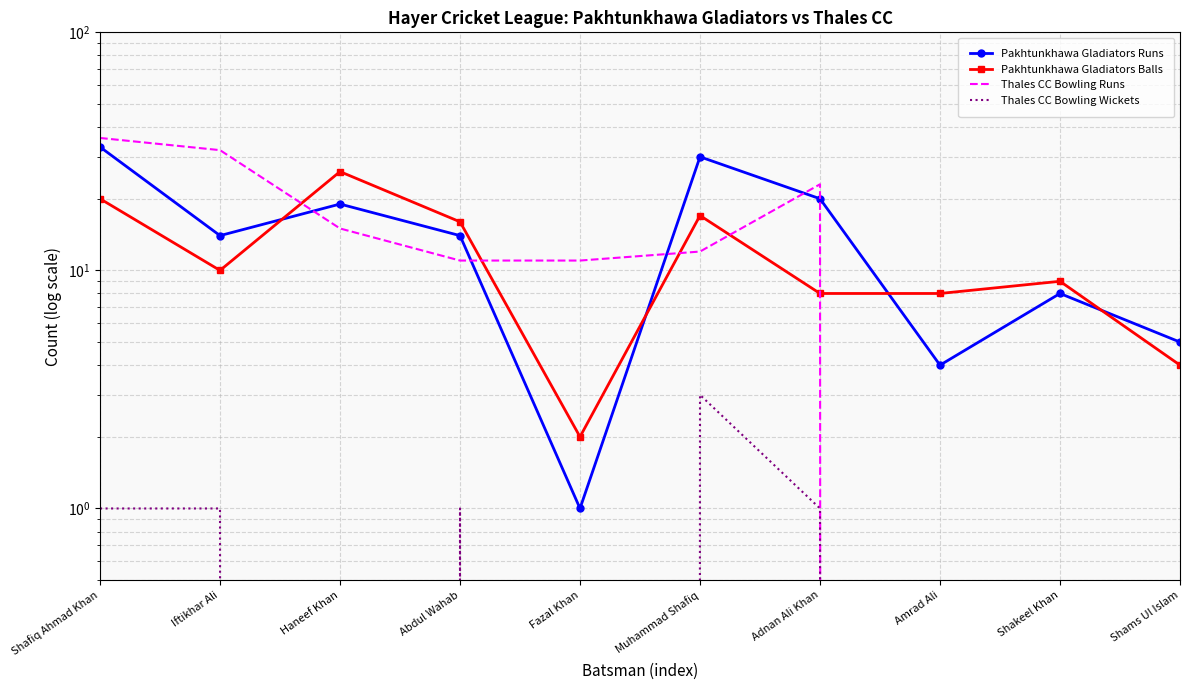

Between Adnan Ali Khan and Shakeel Khan, which is larger?

Adnan Ali Khan